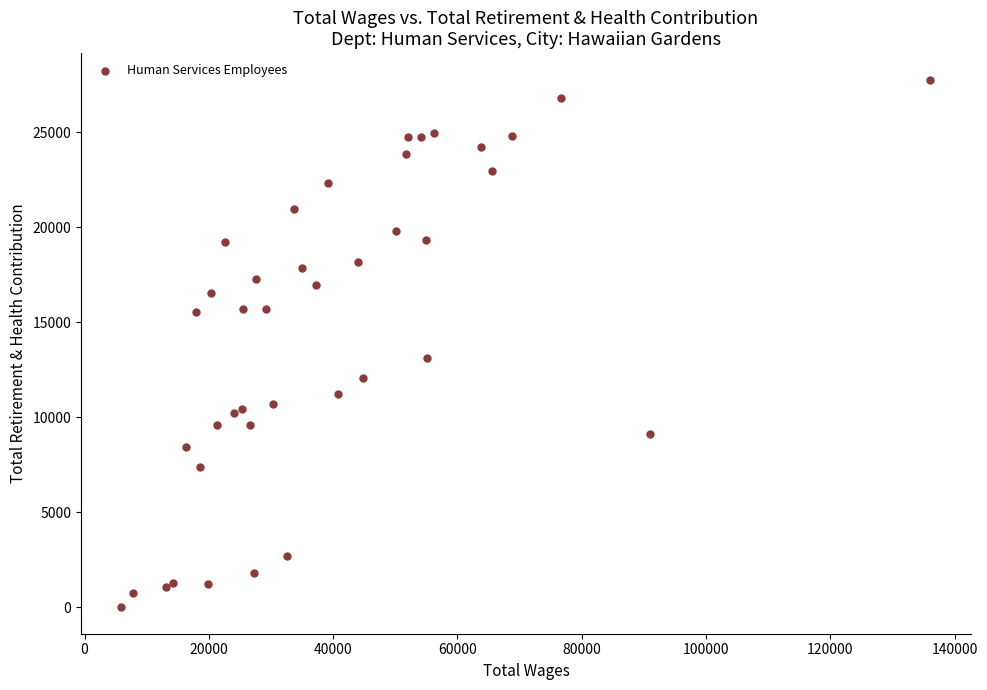

What Y value in the scatter plot is closest to 13894?

13126